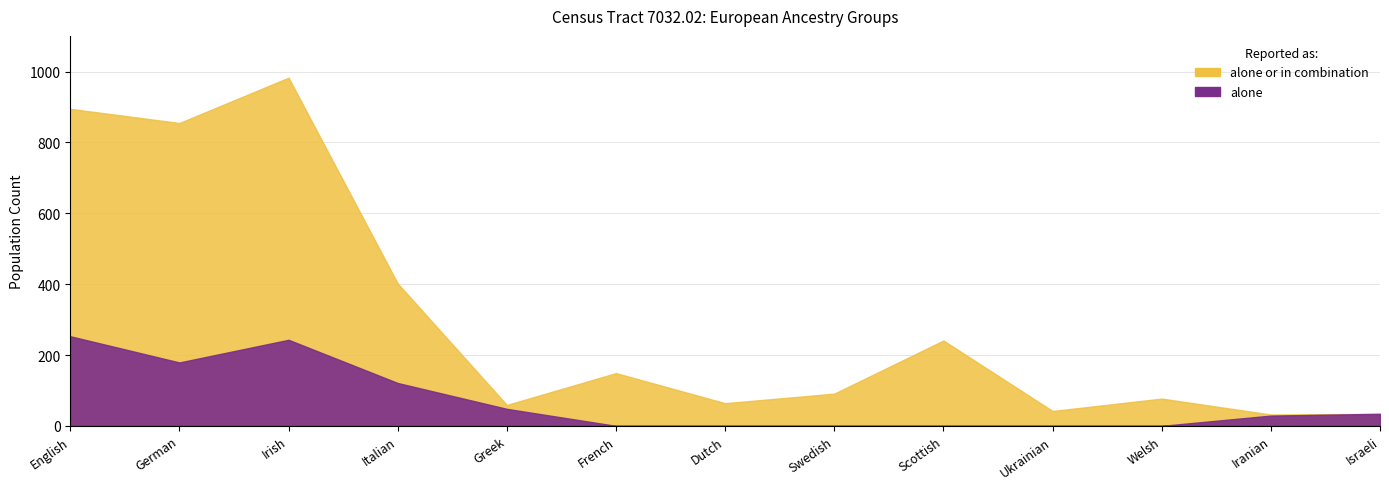

What is the spread (max minus min) of values at English?

642